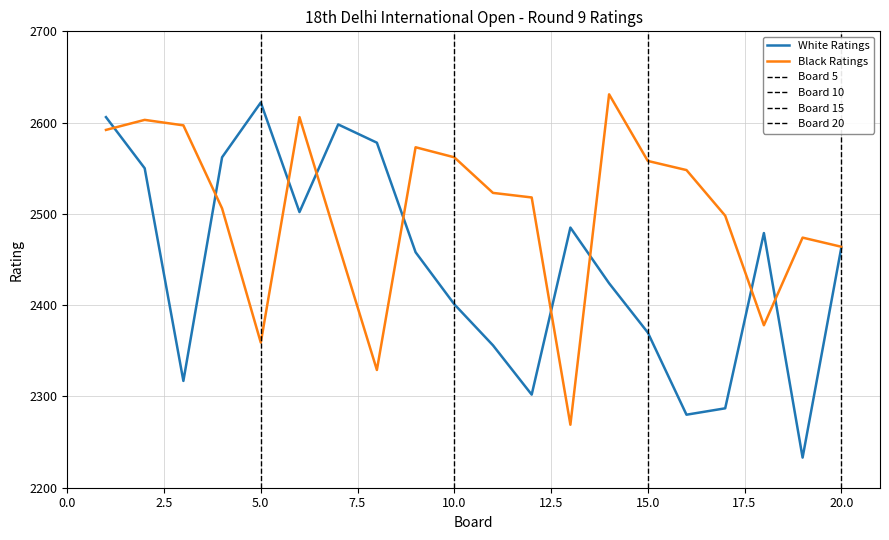

What is the minimum value for Black Ratings?

2269